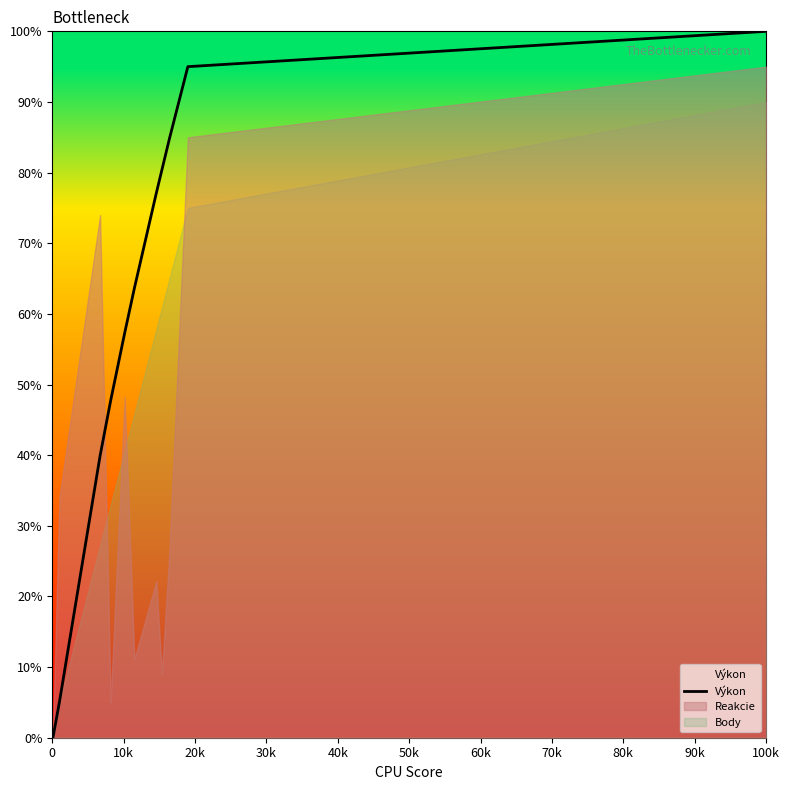

Reading right to left, list all the values displayed in this chart.

100.0	95.0	84.9	80.4	77.1	63.6	57.3	47.7	39.9	5.0	0.0